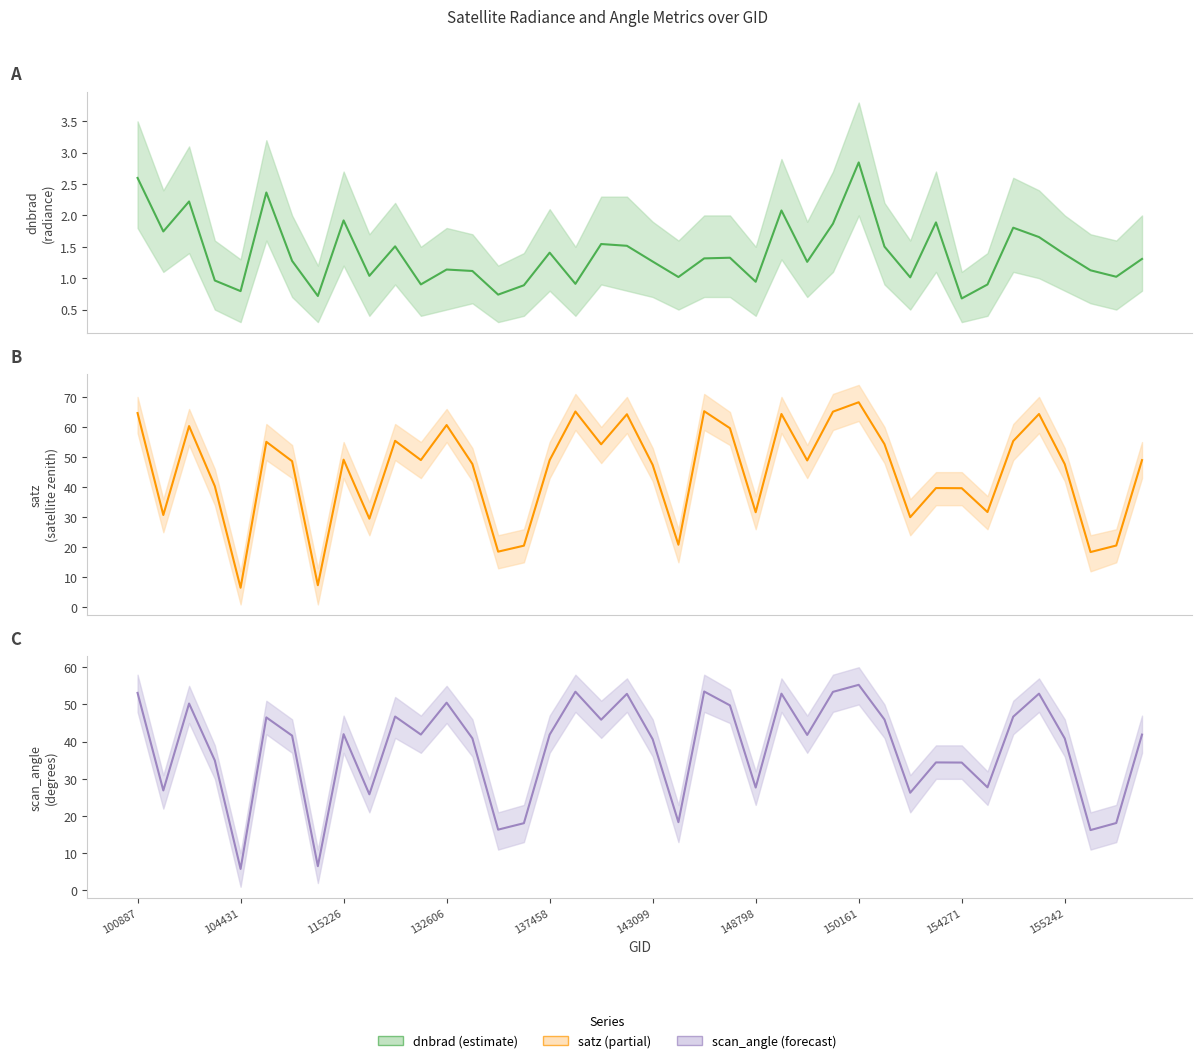

Which series has the widest spread of values?

satz